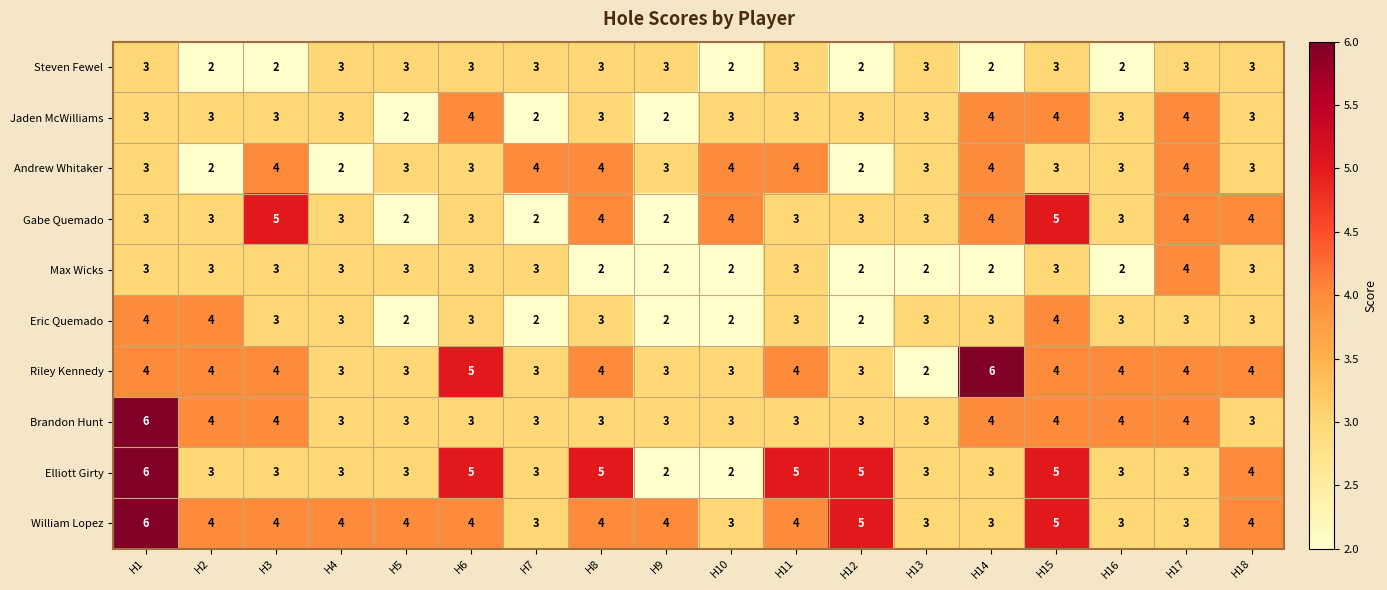

What is the sum of the Brandon Hunt values at H6 and H14?

7